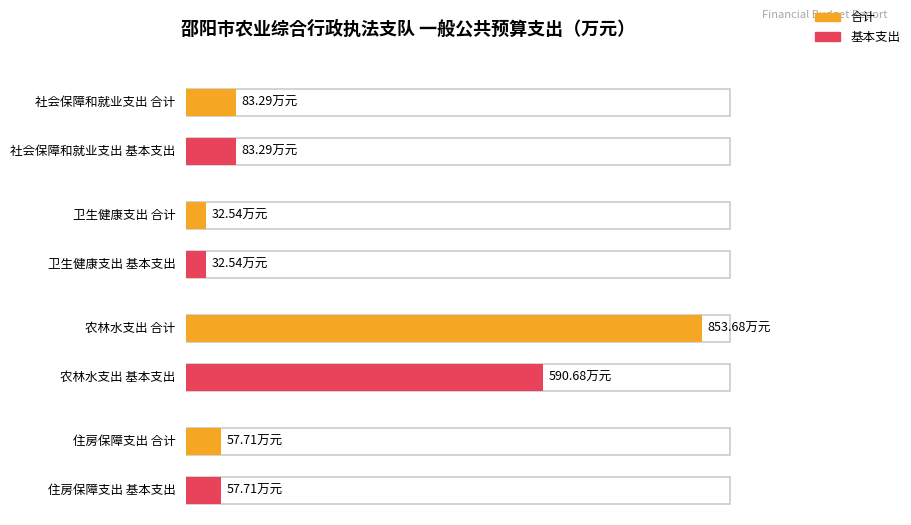

Reading right to left, what are all the values shown in this chart?

合计: 57.7	853.7	32.5	83.3
基本支出: 57.7	590.7	32.5	83.3